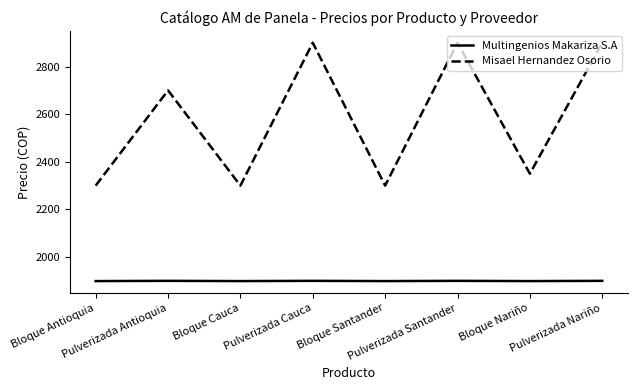

What is the lowest value of the Multingenios Makariza S.A series?

1899